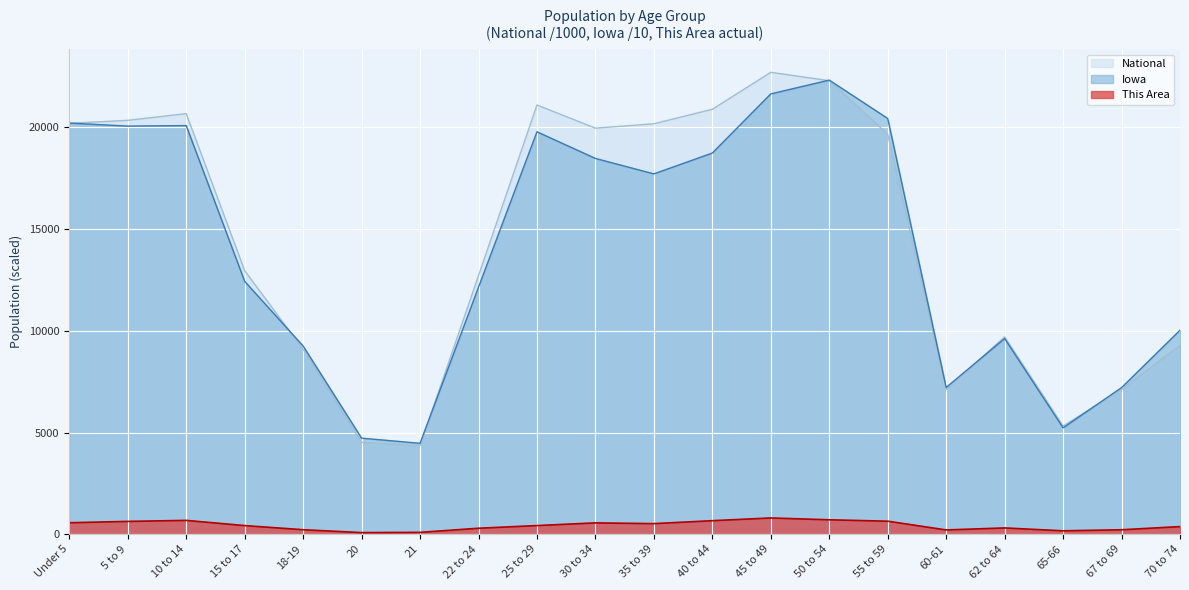

True or false: This Area has a value of 709.0 at 50 to 54.

True